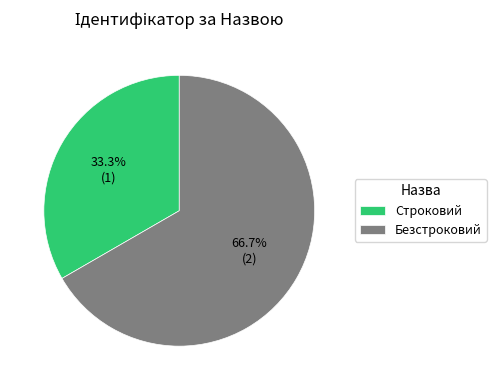

Between Строковий and Безстроковий, which is larger?

Безстроковий